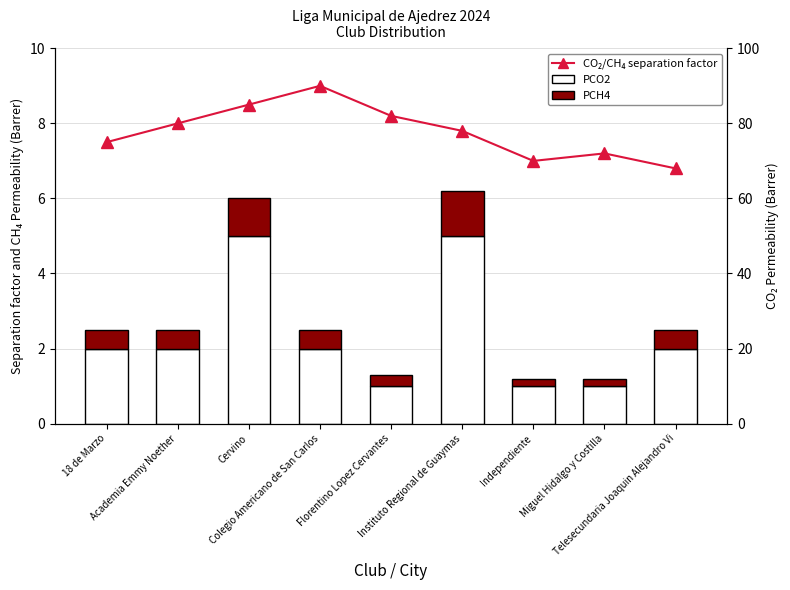

What is the sum of all PCH4 values?

4.9